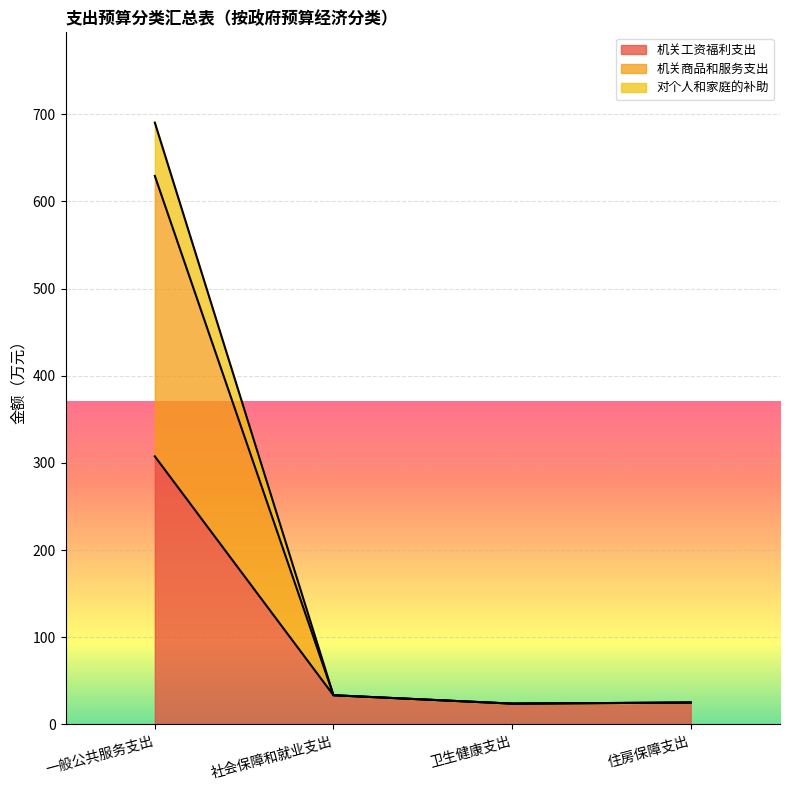

At how many categories does at least one series exceed 539?

1